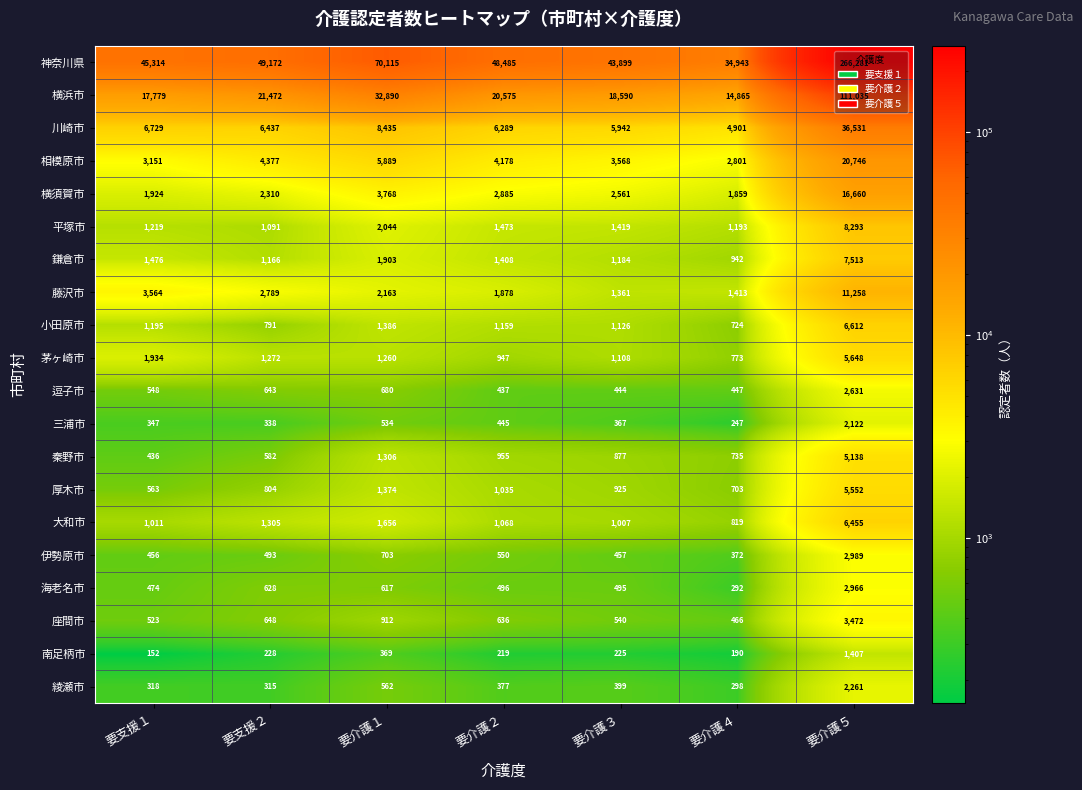

Which category has the lowest value across all series?

要支援１